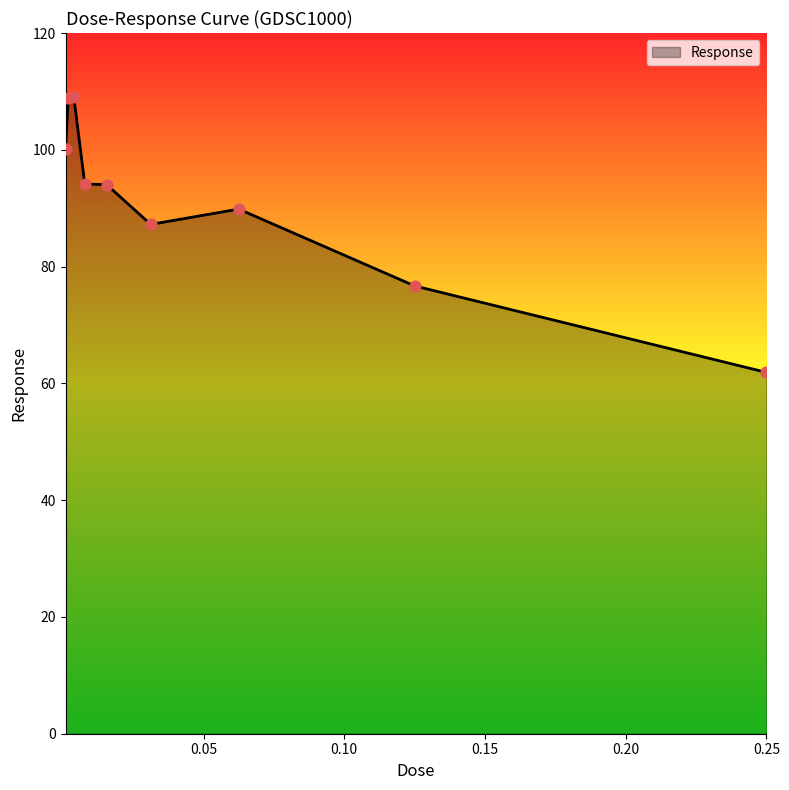

What is the smallest value displayed?

61.9